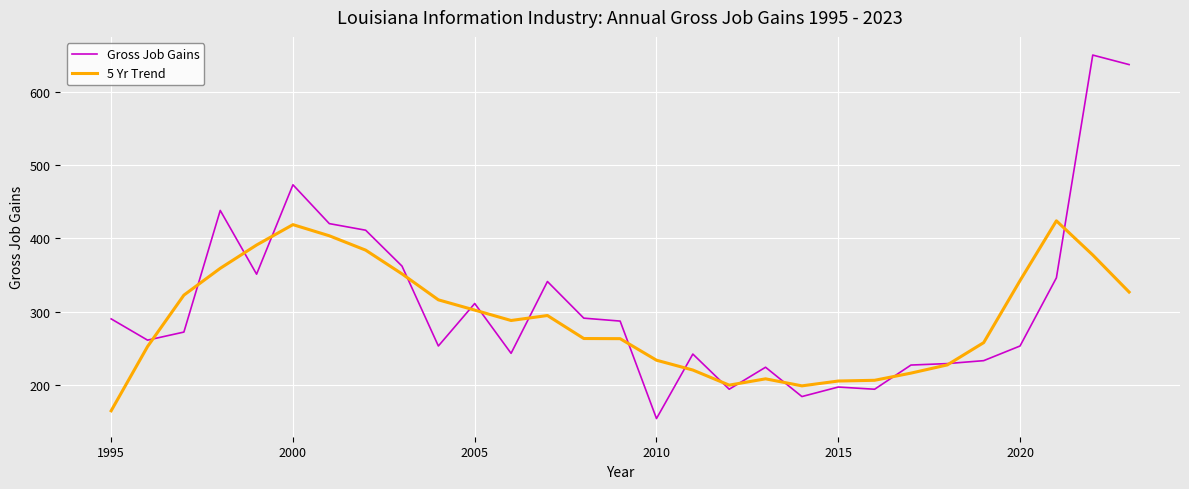

Which series has the widest spread of values?

Gross Job Gains